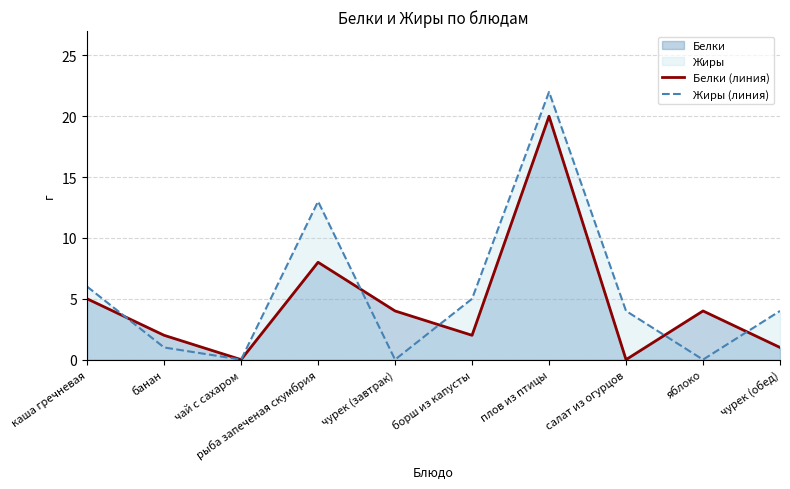

True or false: Белки (линия) and Жиры (линия) intersect in this chart.

True